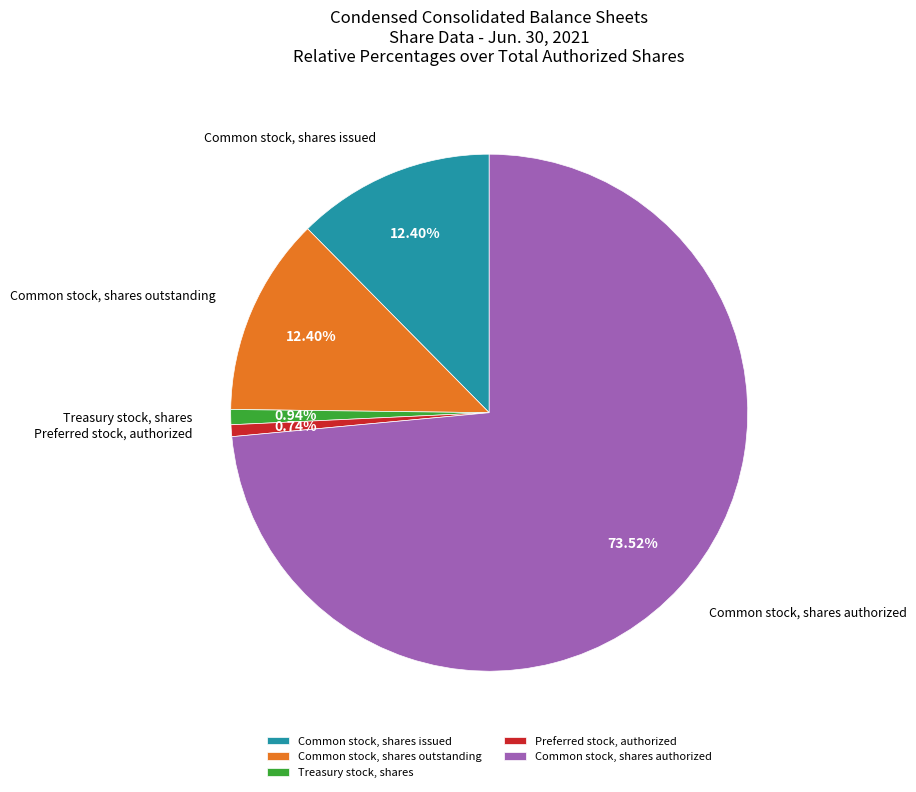

To the nearest percent, what is the difference between the Common stock, shares authorized and Common stock, shares outstanding slice percentages?

61%